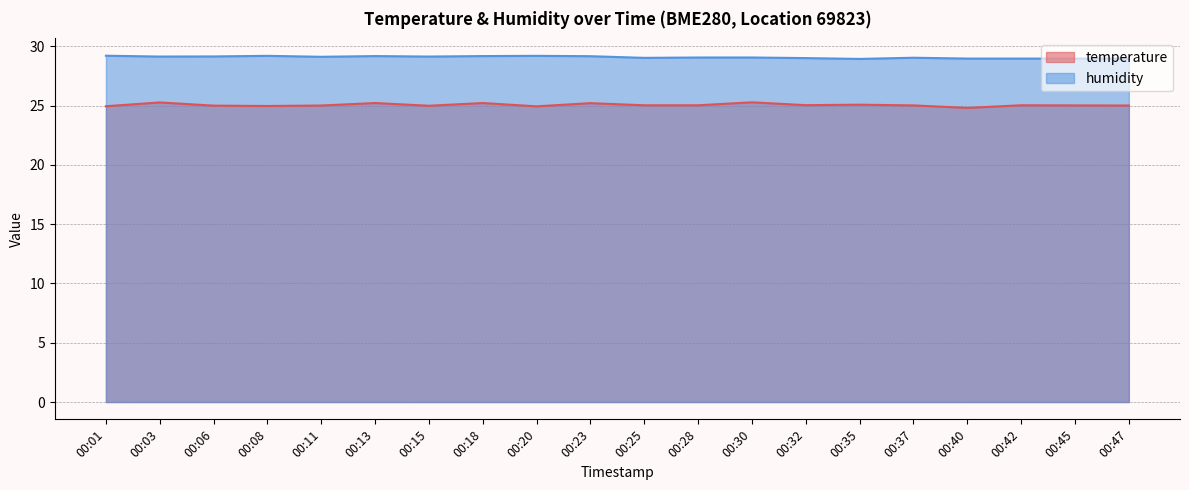

Does the chart have visible grid lines?

Yes